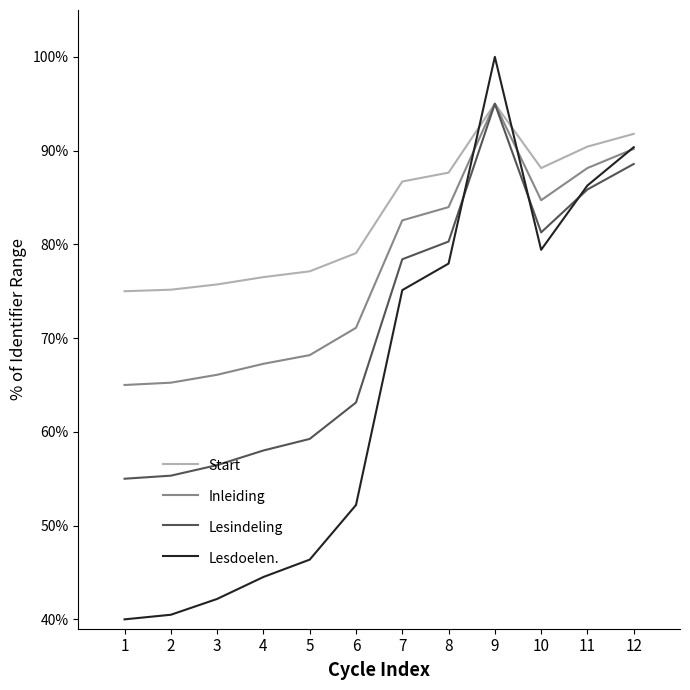

At 4, list the series in order from smallest to largest.

Lesdoelen., Lesindeling, Inleiding, Start